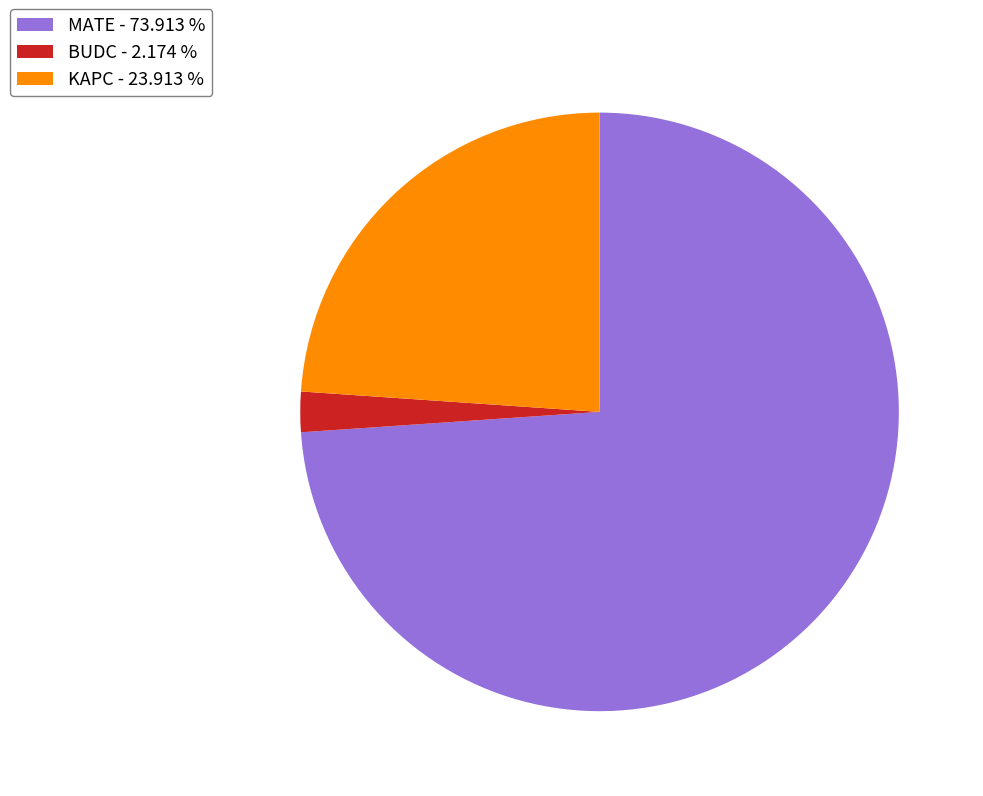

Is the sum of BUDC - 2.174 % and KAPC - 23.913 % greater than half?

No